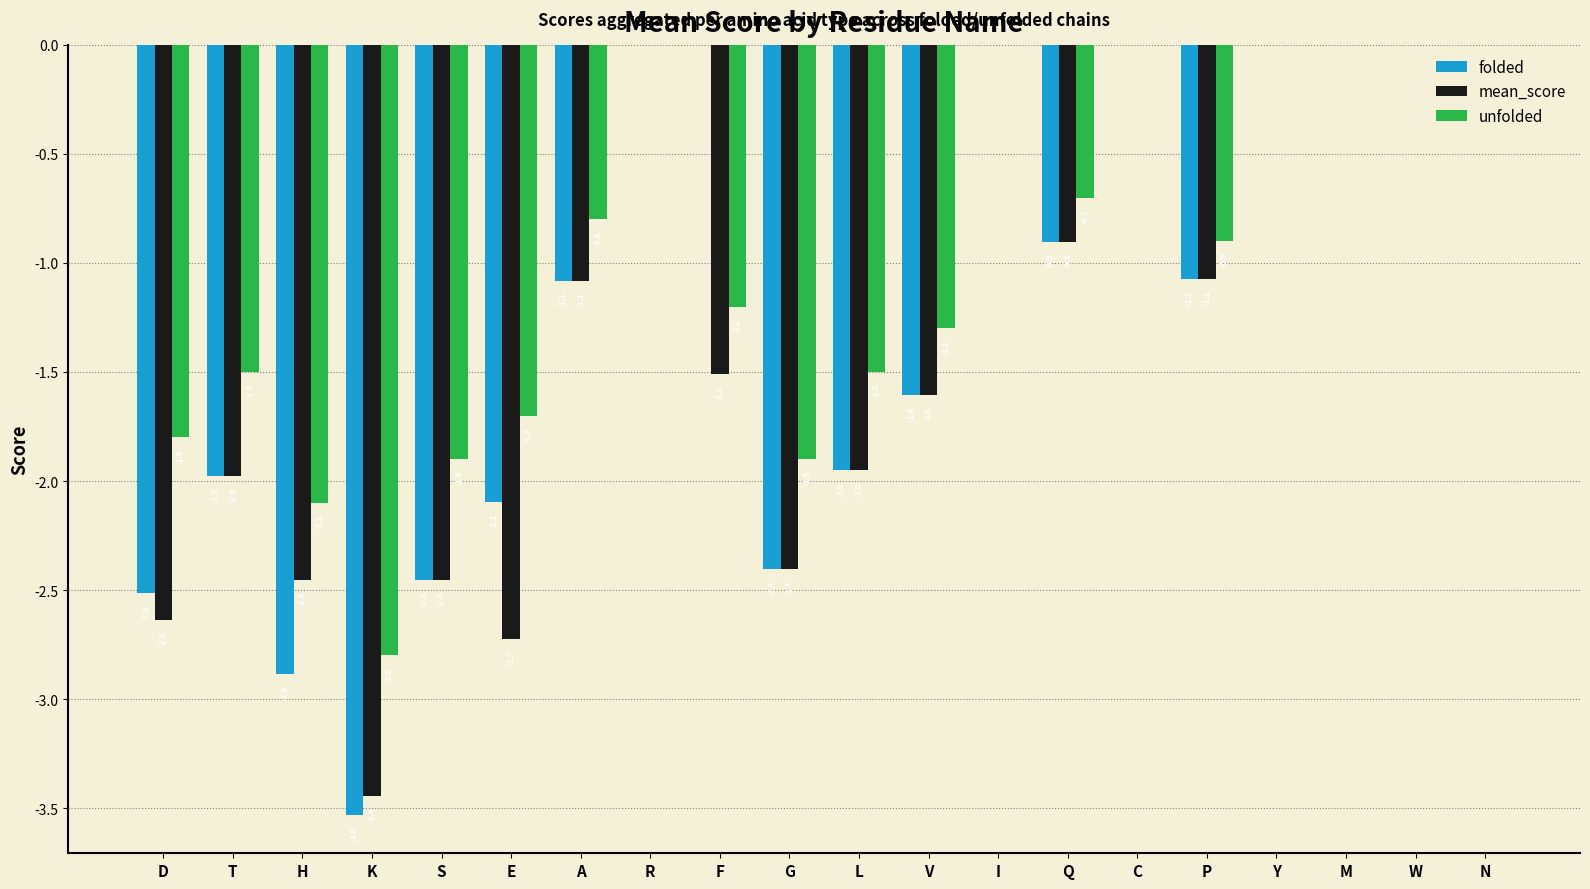

Reading left to right, list all the values displayed in this chart.

folded: D=-2.5	T=-2.0	H=-2.9	K=-3.5	S=-2.5	E=-2.1	A=-1.1	R=0.0	F=0.0	G=-2.4	L=-2.0	V=-1.6	I=0.0	Q=-0.9	C=0.0	P=-1.1	Y=0.0	M=0.0	W=0.0	N=0.0
mean_score: D=-2.6	T=-2.0	H=-2.5	K=-3.4	S=-2.5	E=-2.7	A=-1.1	R=0.0	F=-1.5	G=-2.4	L=-2.0	V=-1.6	I=0.0	Q=-0.9	C=0.0	P=-1.1	Y=0.0	M=0.0	W=0.0	N=0.0
unfolded: D=-1.8	T=-1.5	H=-2.1	K=-2.8	S=-1.9	E=-1.7	A=-0.8	R=0.0	F=-1.2	G=-1.9	L=-1.5	V=-1.3	I=0.0	Q=-0.7	C=0.0	P=-0.9	Y=0.0	M=0.0	W=0.0	N=0.0